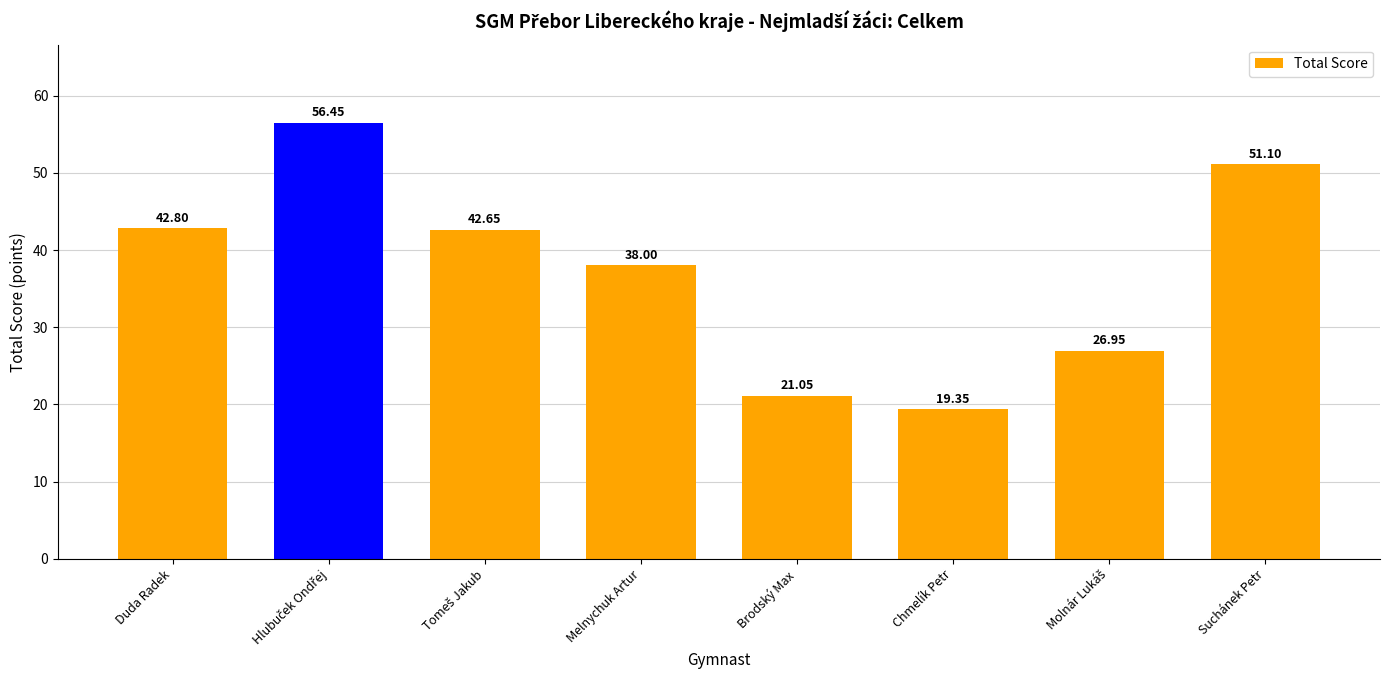

Which has a higher value, Suchánek Petr or Melnychuk Artur?

Suchánek Petr